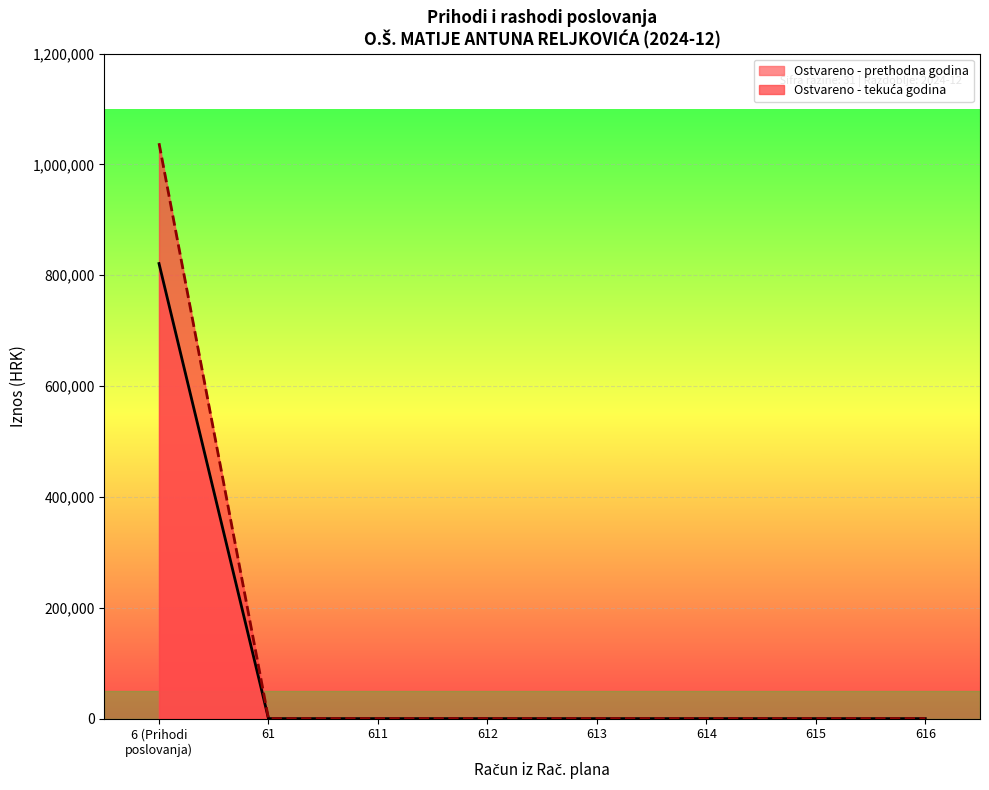

How many positive values does the Ostvareno u izvještajnom razdoblju tekuće godine series have?

1